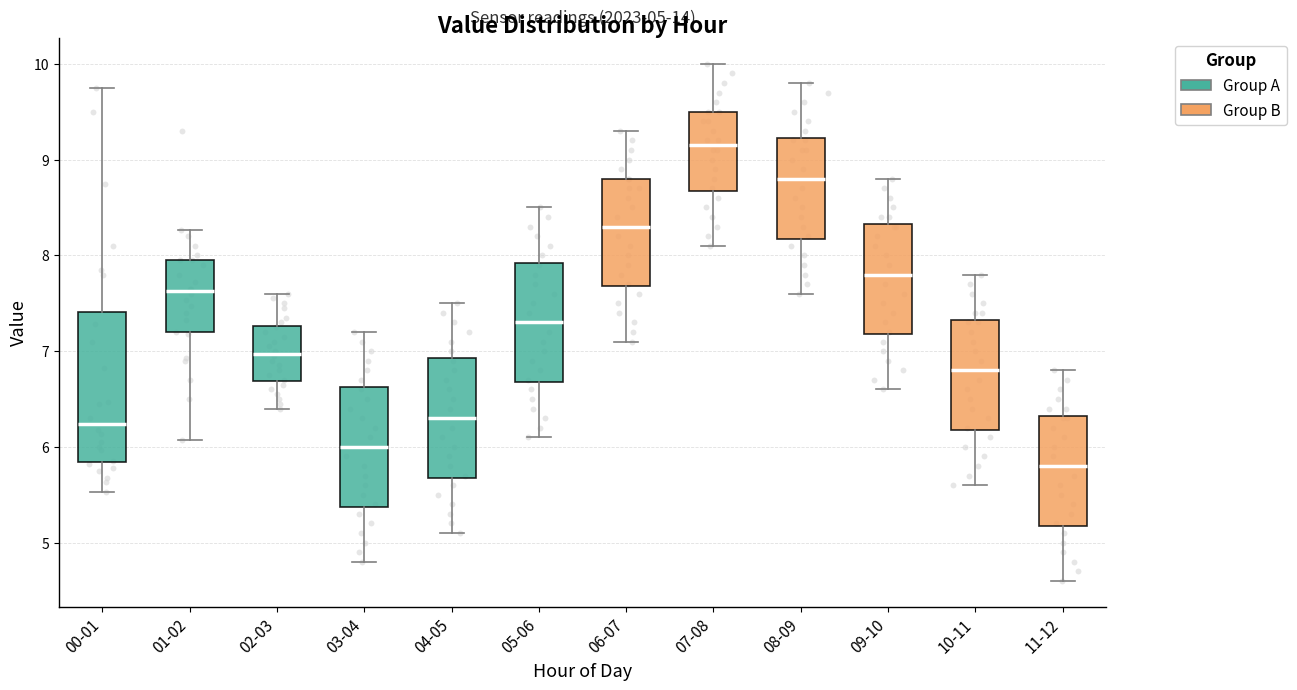

Which box is the tallest, from its lower edge to its upper edge?

00-01